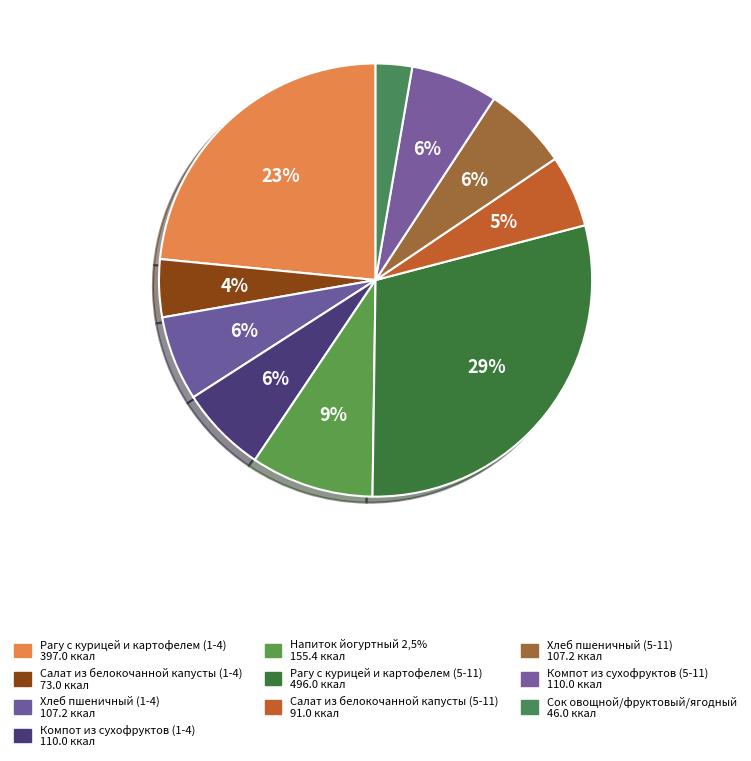

To the nearest percent, what is the difference between the Сок овощной/фруктовый/ягодный and Рагу с курицей и картофелем (5-11) slice percentages?

27%